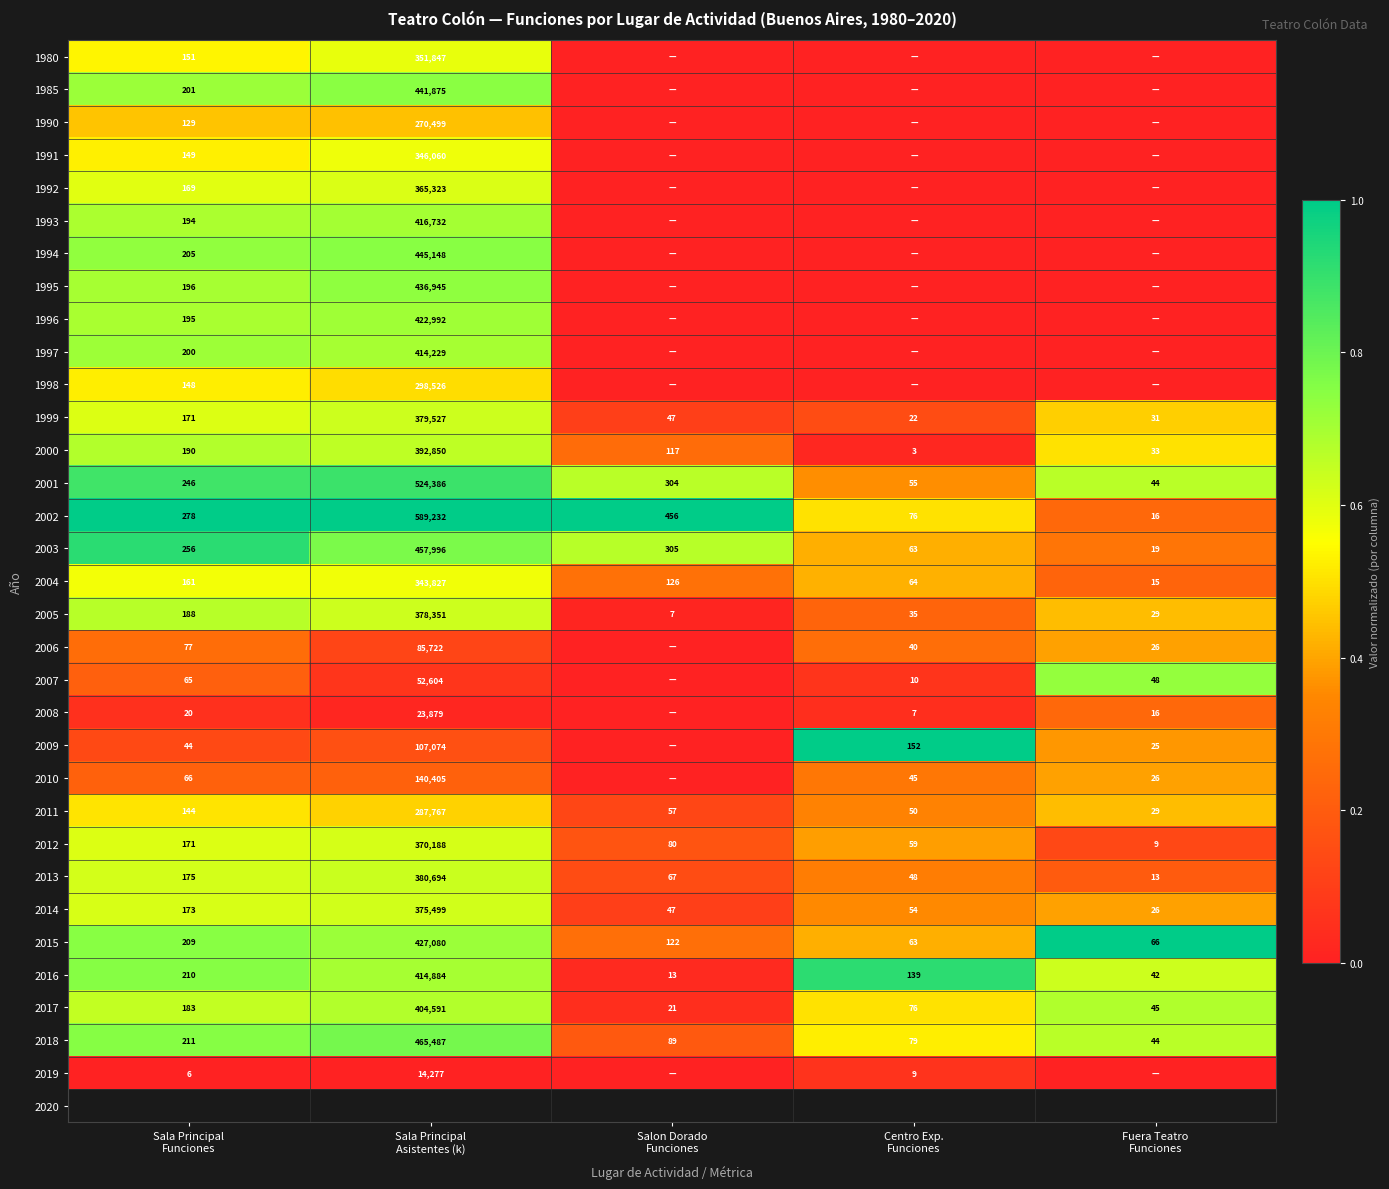

What is the lowest value of the 2003 series?

19